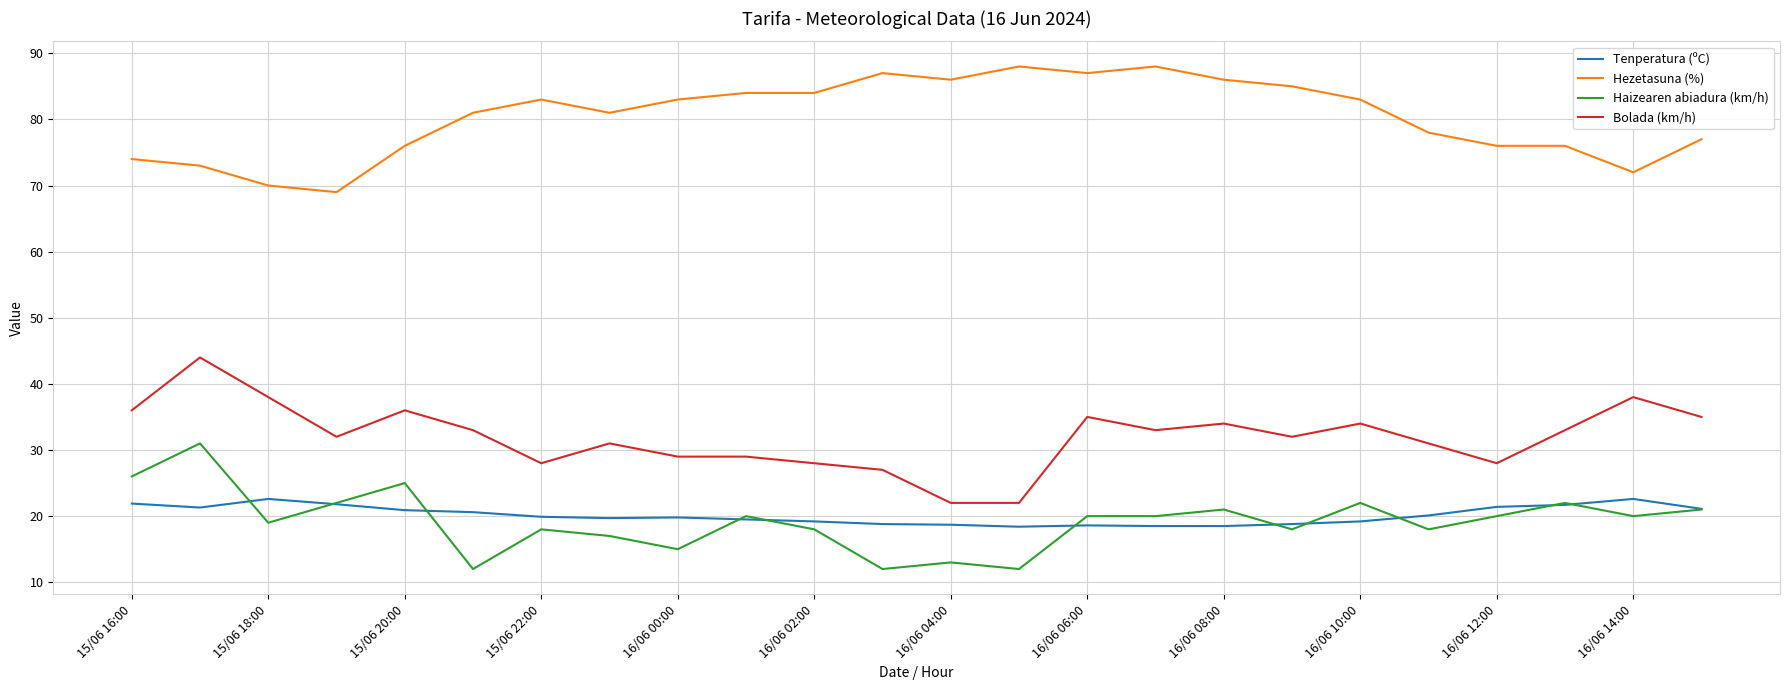

What is the minimum value for Haizearen abiadura (km/h)?

12.0